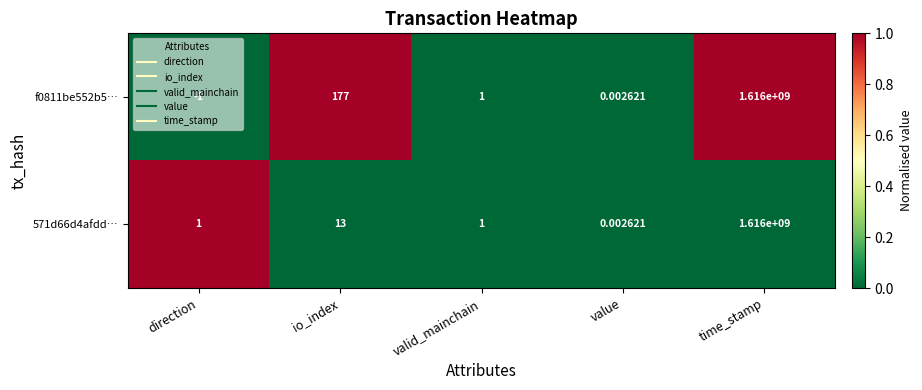

At which label does f0811be552b5… reach its peak?

time_stamp